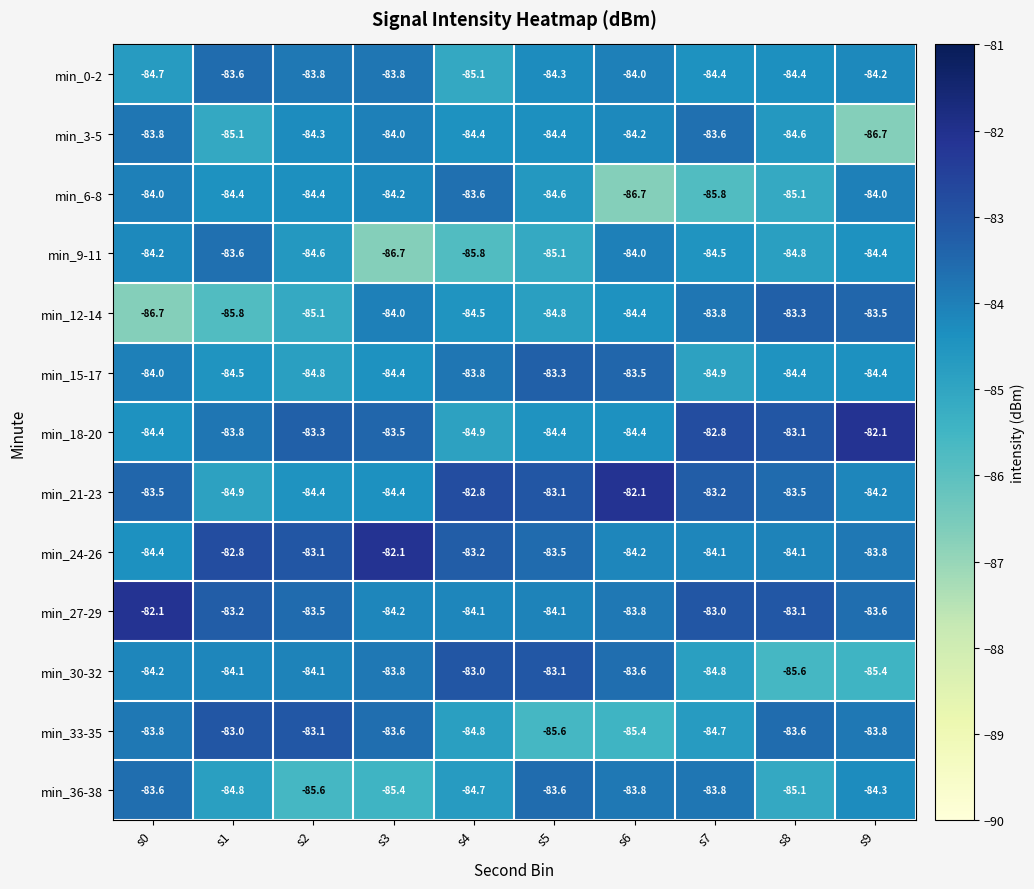

What is the lowest value of the min_9-11 series?

-86.7